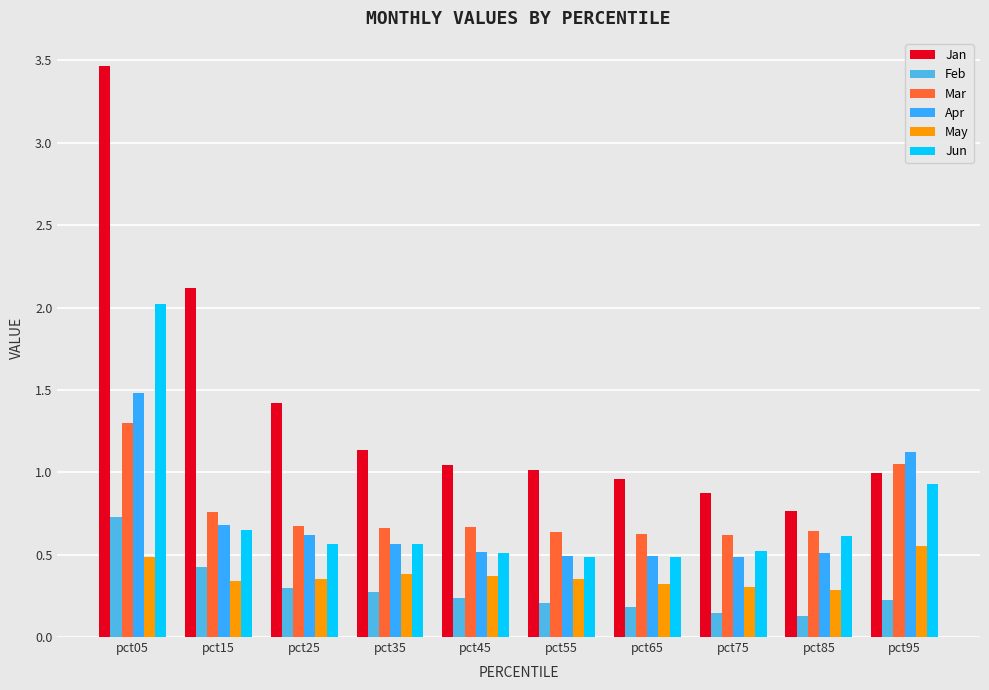

The value of Jan at pct55 is 1.0. True or false?

True